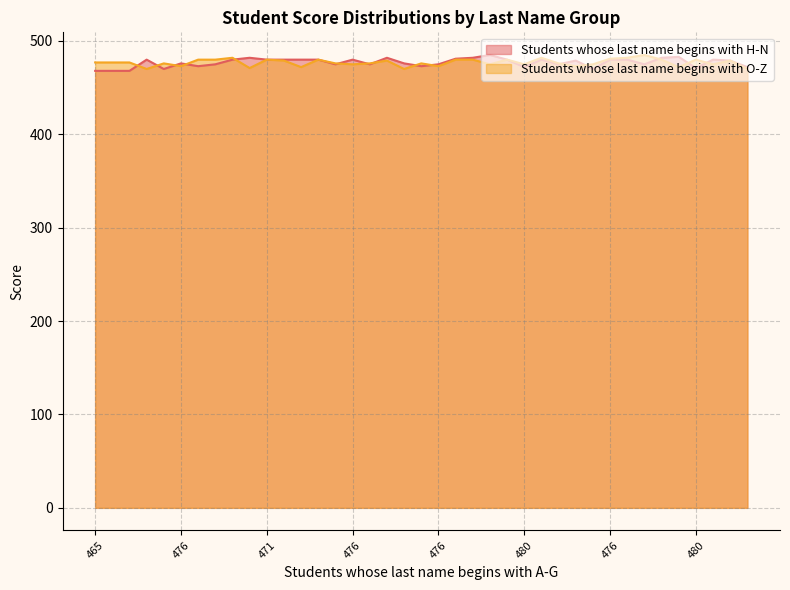

At which category is the sum across all series the highest?

480